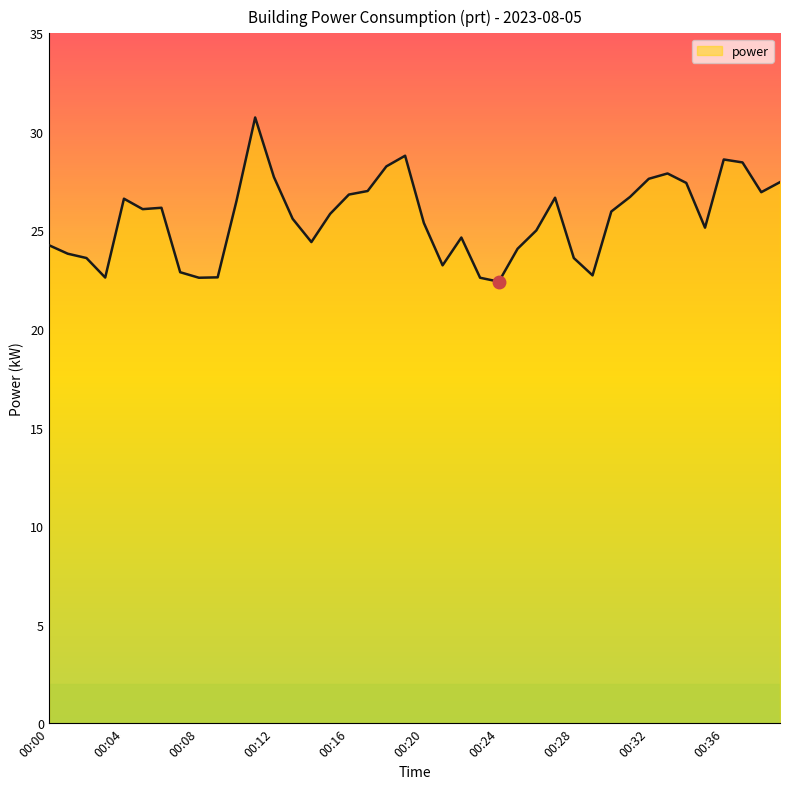

What is the smallest value displayed?

22.4